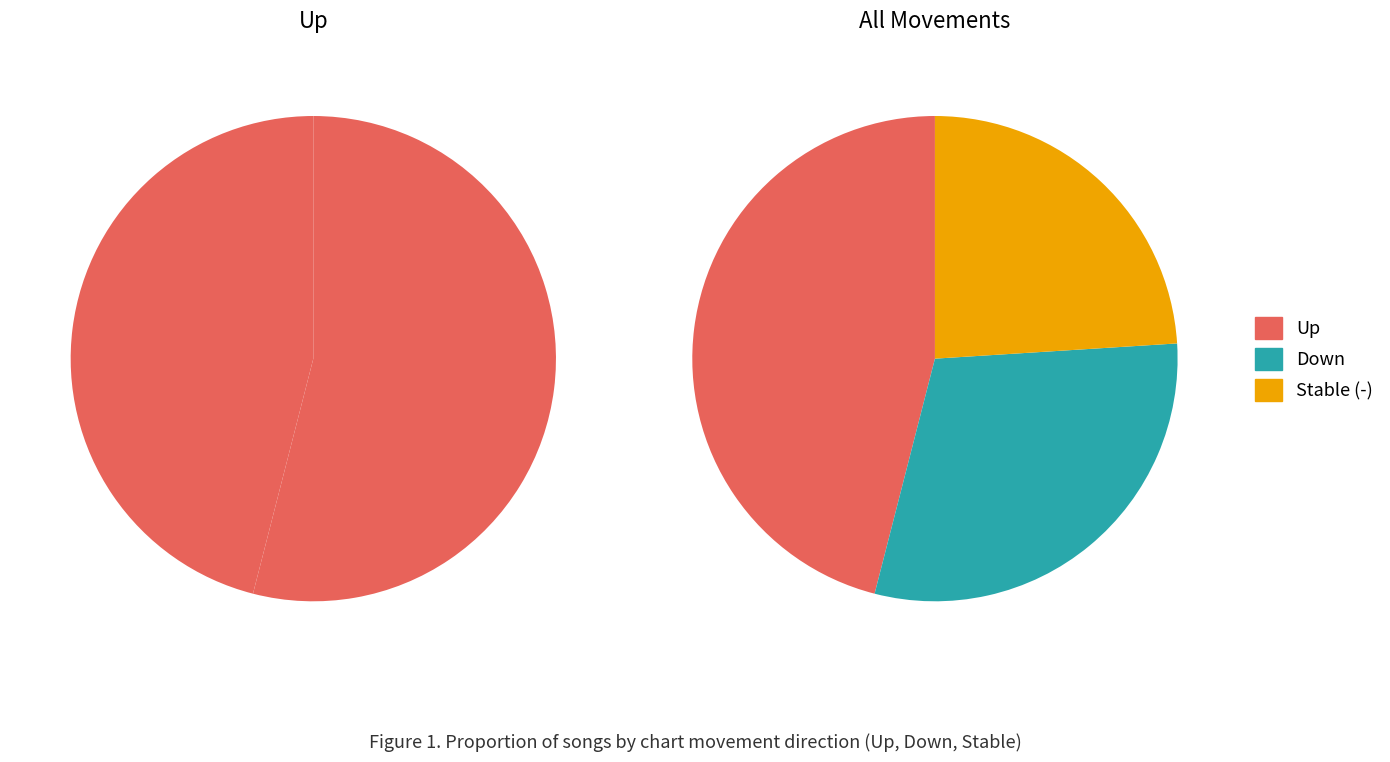

Rank the categories by value from highest to lowest.

up, down, -